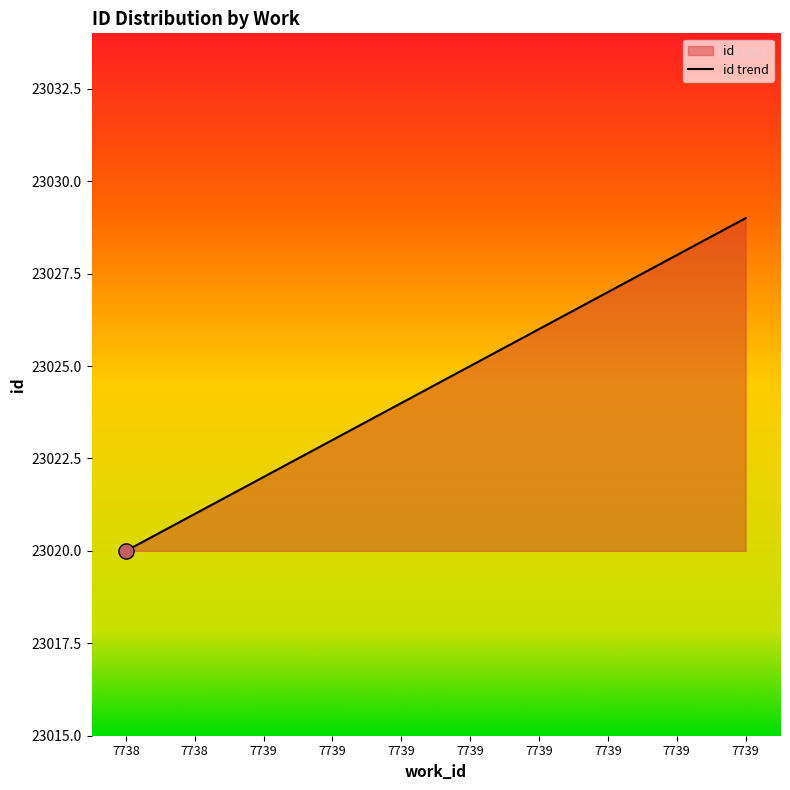

Between 7739 and 7738, which is larger?

7739